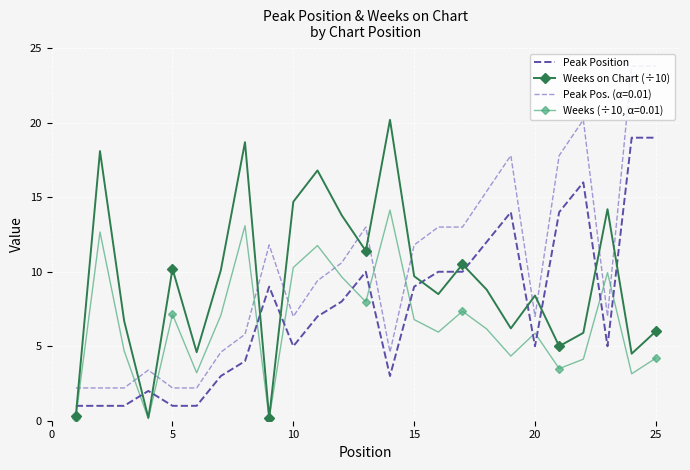

How many times do Peak Position and Weeks on Chart (÷10) cross each other?

12